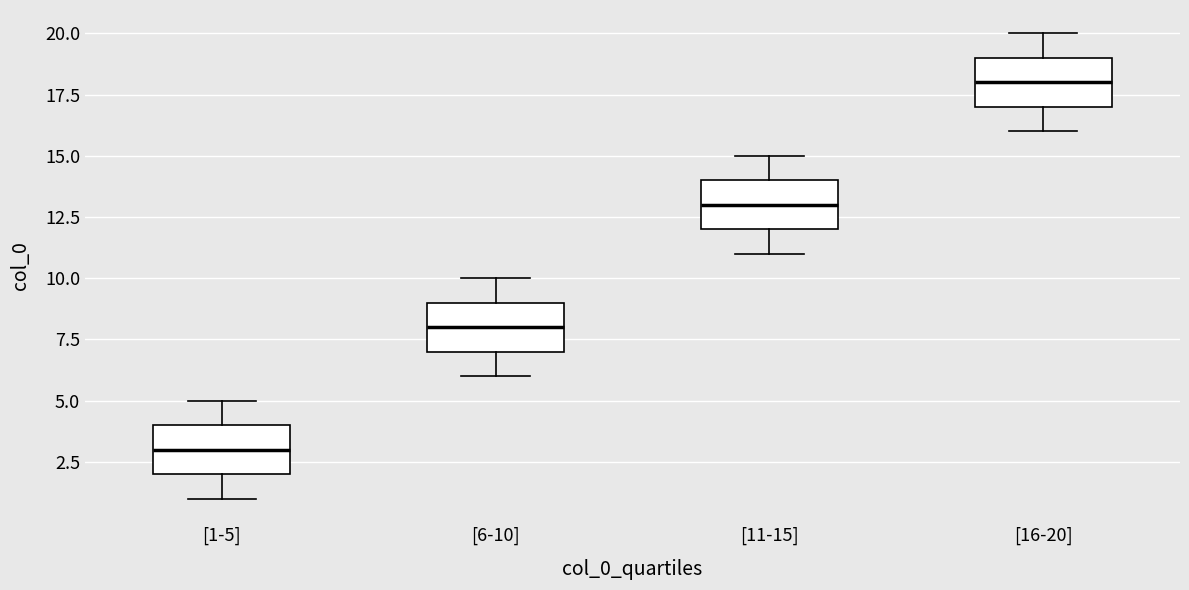

Where is the upper edge of the box for [6-10] on the y-axis? The values are not printed on the chart, so give them approximately, as read against the axis.

9